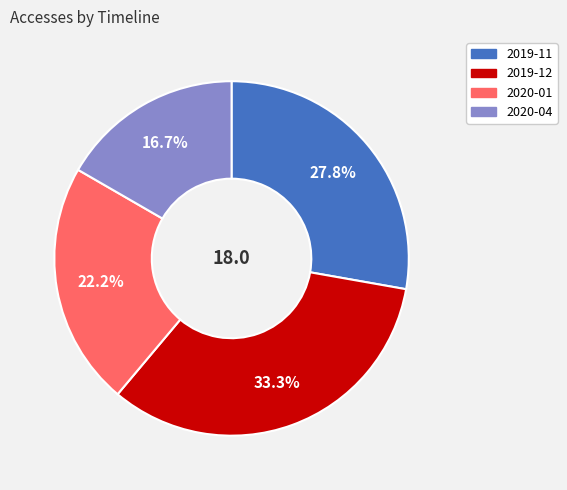

To the nearest percent, what is the difference between the largest and smallest slice percentages?

17%